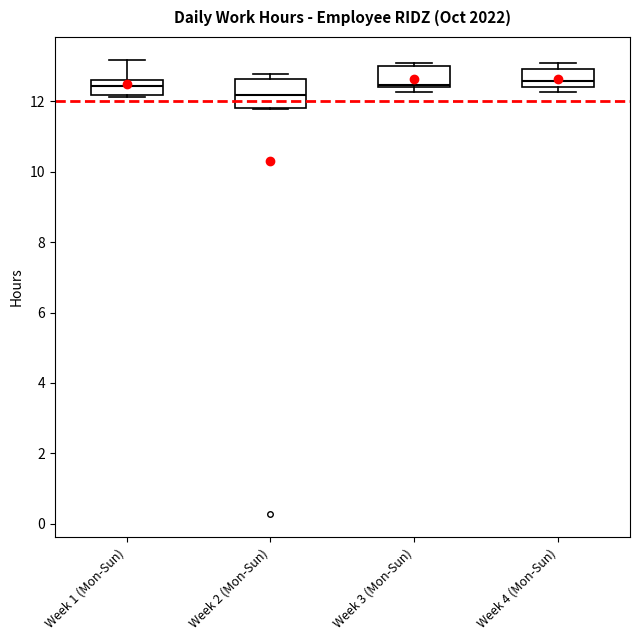

Reading left to right, read every box against the y-axis: the position of its median line, the range the box covers, and the ends of its whiskers. The values are not printed on the chart, so give them approximately, as read against the axis.

Week 1 (Mon-Sun): median 12.4, box 12.2 to 12.6, whiskers 12.2 to 13.2
Week 2 (Mon-Sun): median 12.2, box 11.8 to 12.6, whiskers 11.8 to 12.8
Week 3 (Mon-Sun): median 12.4 (just above the box's lower edge), box 12.4 to 13.0, whiskers 12.2 to 13.0 (just above the box's upper edge)
Week 4 (Mon-Sun): median 12.6, box 12.4 to 13.0, whiskers 12.2 to 13.0 (just above the box's upper edge)